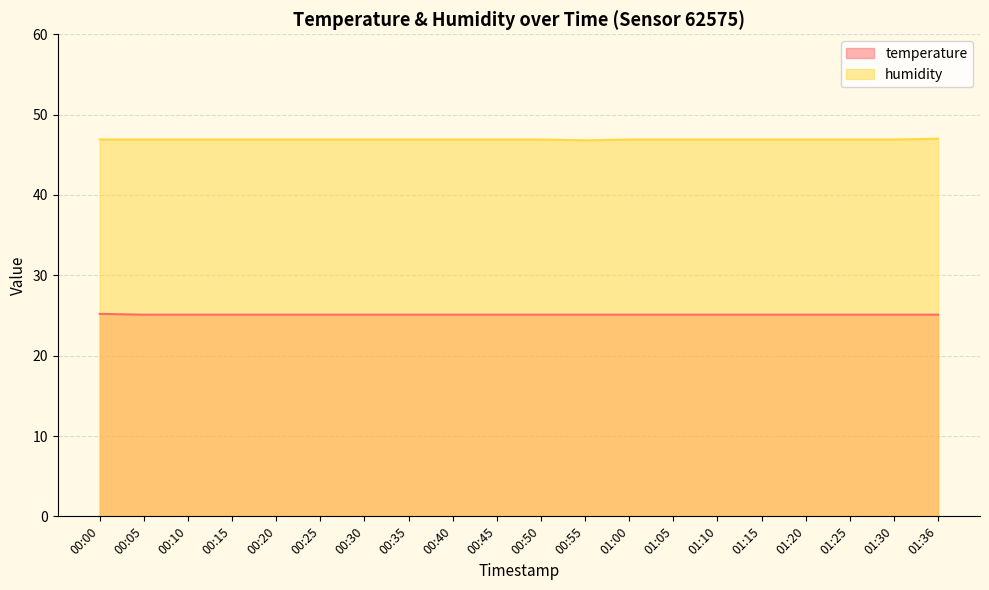

Reading left to right, what are all the values shown in this chart?

temperature: 25.2	25.1	25.1	25.1	25.1	25.1	25.1	25.1	25.1	25.1	25.1	25.1	25.1	25.1	25.1	25.1	25.1	25.1	25.1	25.1
humidity: 46.9	46.9	46.9	46.9	46.9	46.9	46.9	46.9	46.9	46.9	46.9	46.8	46.9	46.9	46.9	46.9	46.9	46.9	46.9	47.0